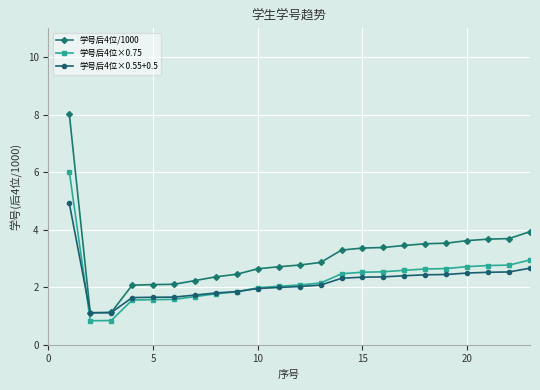

What is the maximum value for 学号后4位×0.75?

6.0